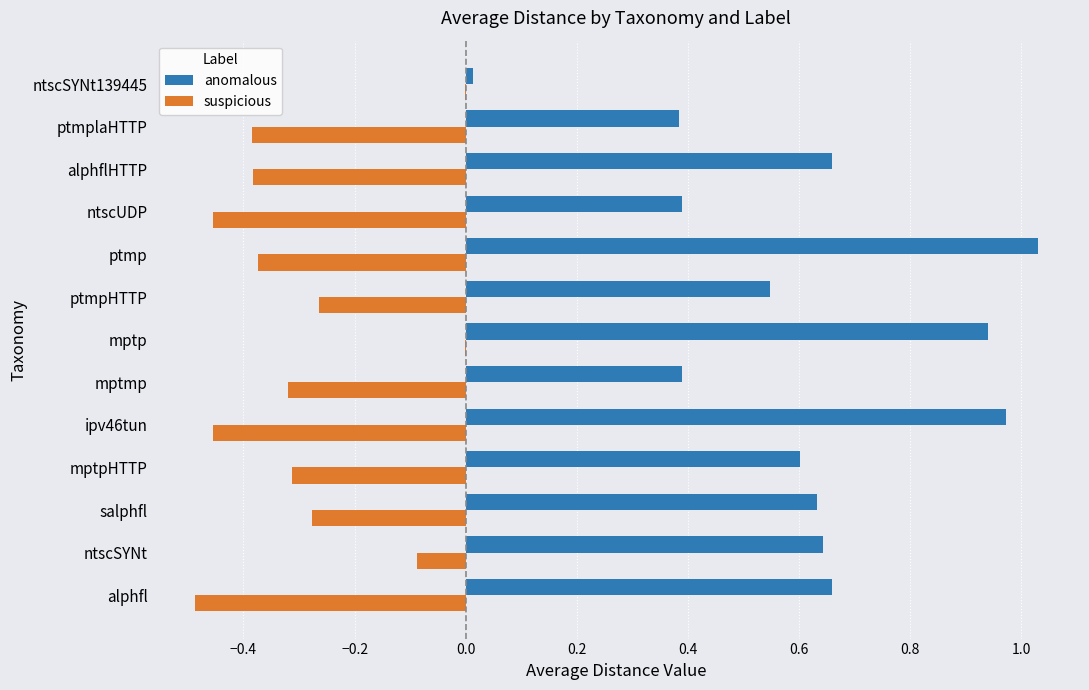

Which series changed the most between mptpHTTP and ipv46tun?

anomalous